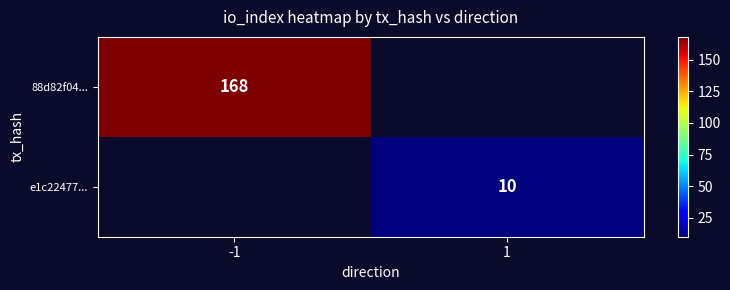

Is the value of 88d82f04... at -1 greater than the value of e1c22477... at 1?

Yes